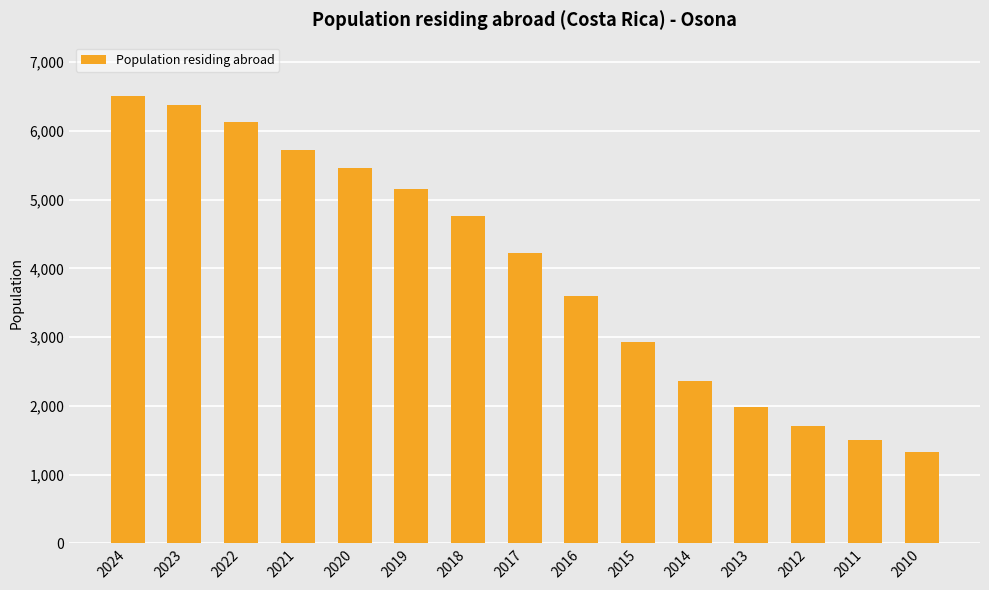

The value at 2021 is 2351. True or false?

False